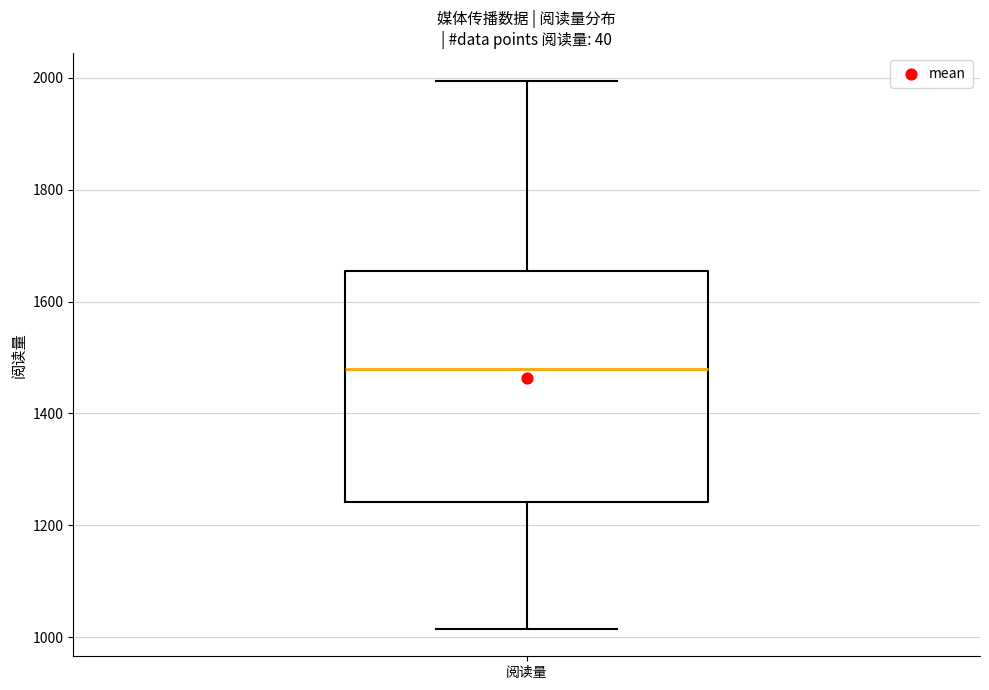

Read this box plot against the y-axis: the position of the median line, the range covered by the box, and the ends of both whiskers. The values are not printed on the chart, so give them approximately, as read against the axis.

median 1480, box 1240 to 1660, whiskers 1020 to 2000